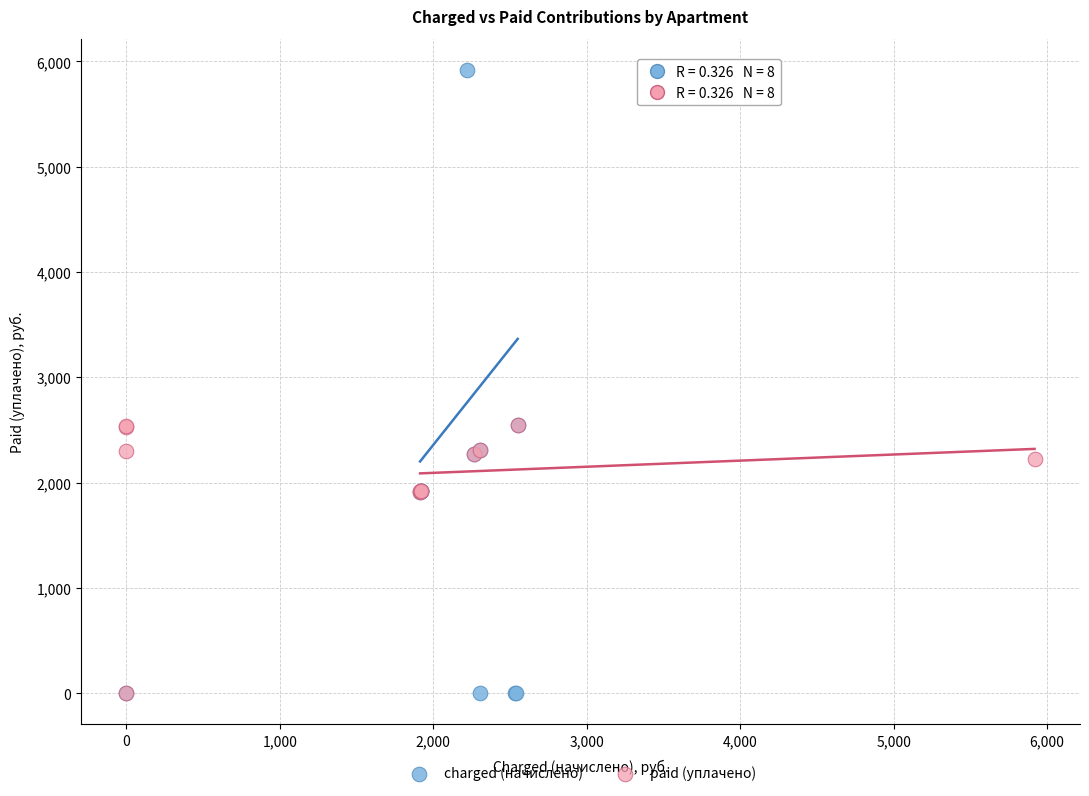

What are all the series names shown in the legend?

charged (начислено), paid (уплачено)